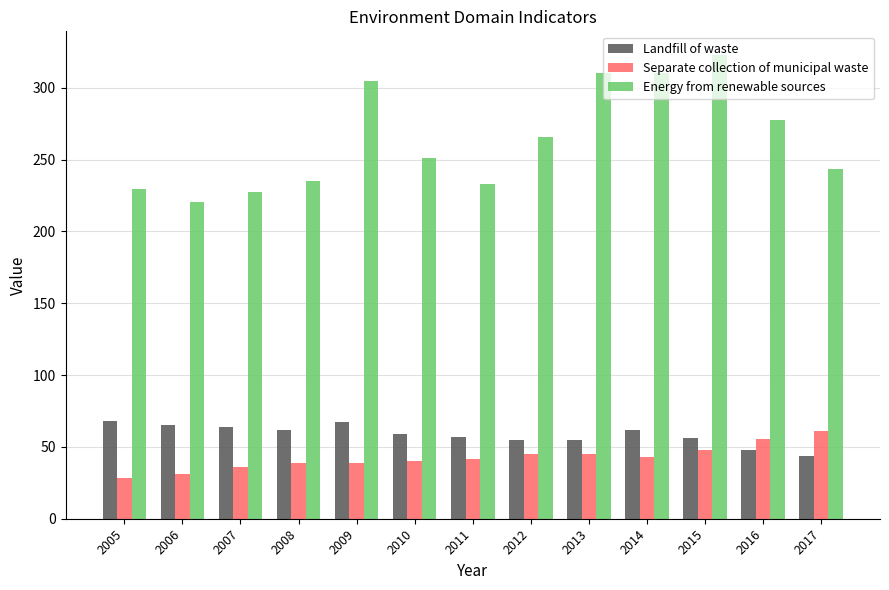

What is the maximum value for Landfill of waste?

67.9